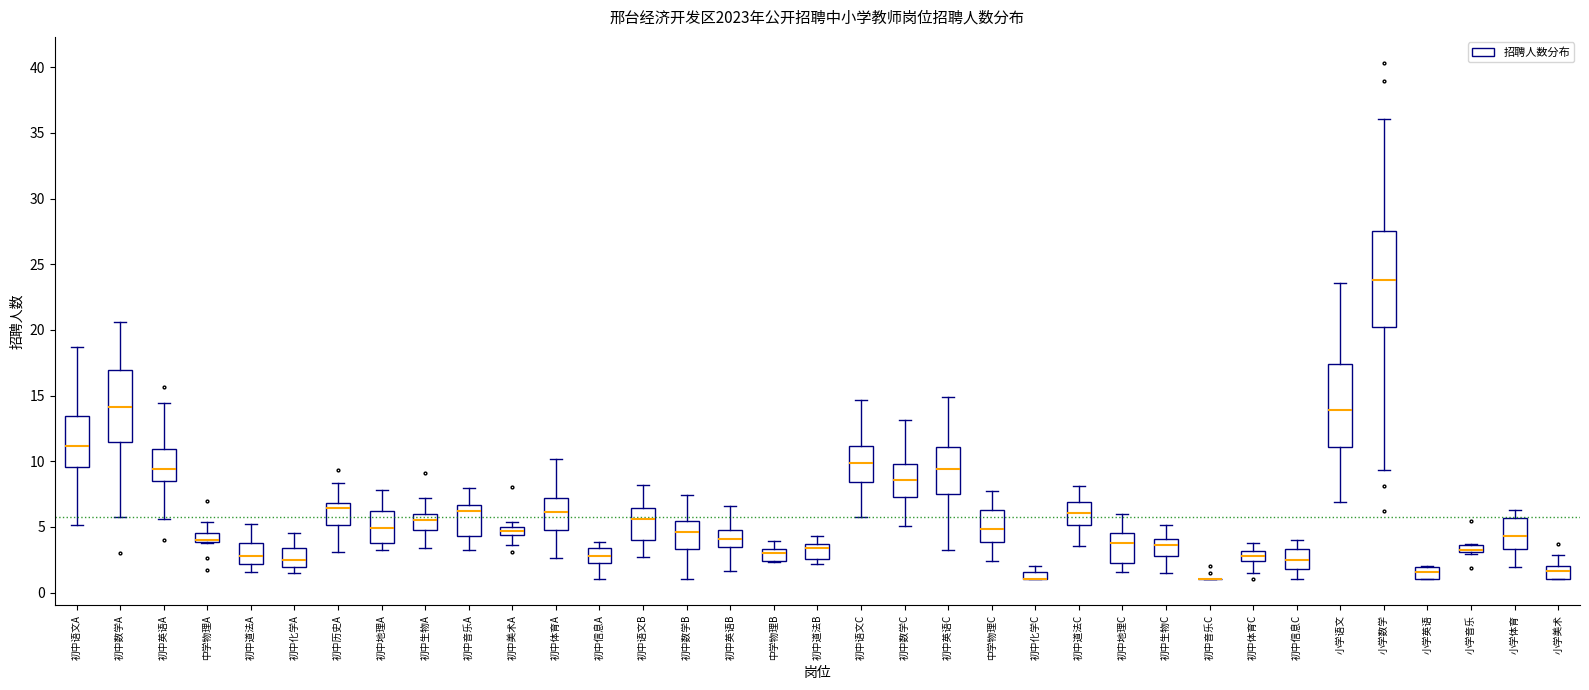

Where is the lower edge of the box for 初中历史A on the y-axis? The values are not printed on the chart, so give them approximately, as read against the axis.

5.0